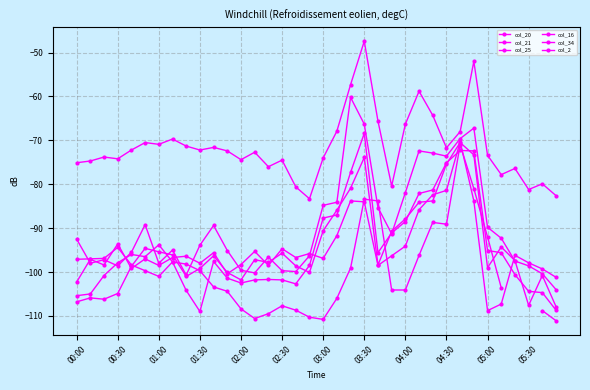

At which category does the chart reach its minimum across all series?

35